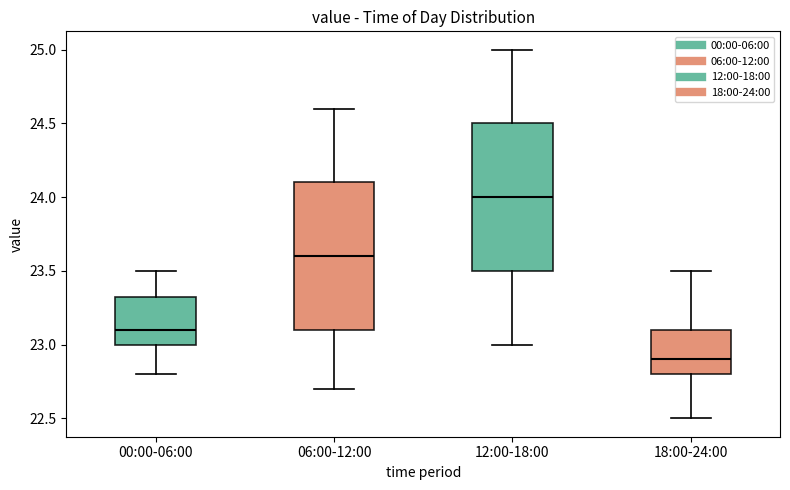

Reading left to right, transcribe this box plot: for each box, give where its median line is, the range the box spans, and where its two whiskers end, as read against the y-axis. The values are not printed on the chart, so give them approximately, as read against the axis.

00:00-06:00: median 23.10, box 23.00 to 23.35, whiskers 22.80 to 23.50
06:00-12:00: median 23.60, box 23.10 to 24.10, whiskers 22.70 to 24.60
12:00-18:00: median 24.00, box 23.50 to 24.50, whiskers 23.00 to 25.00
18:00-24:00: median 22.90, box 22.80 to 23.10, whiskers 22.50 to 23.50